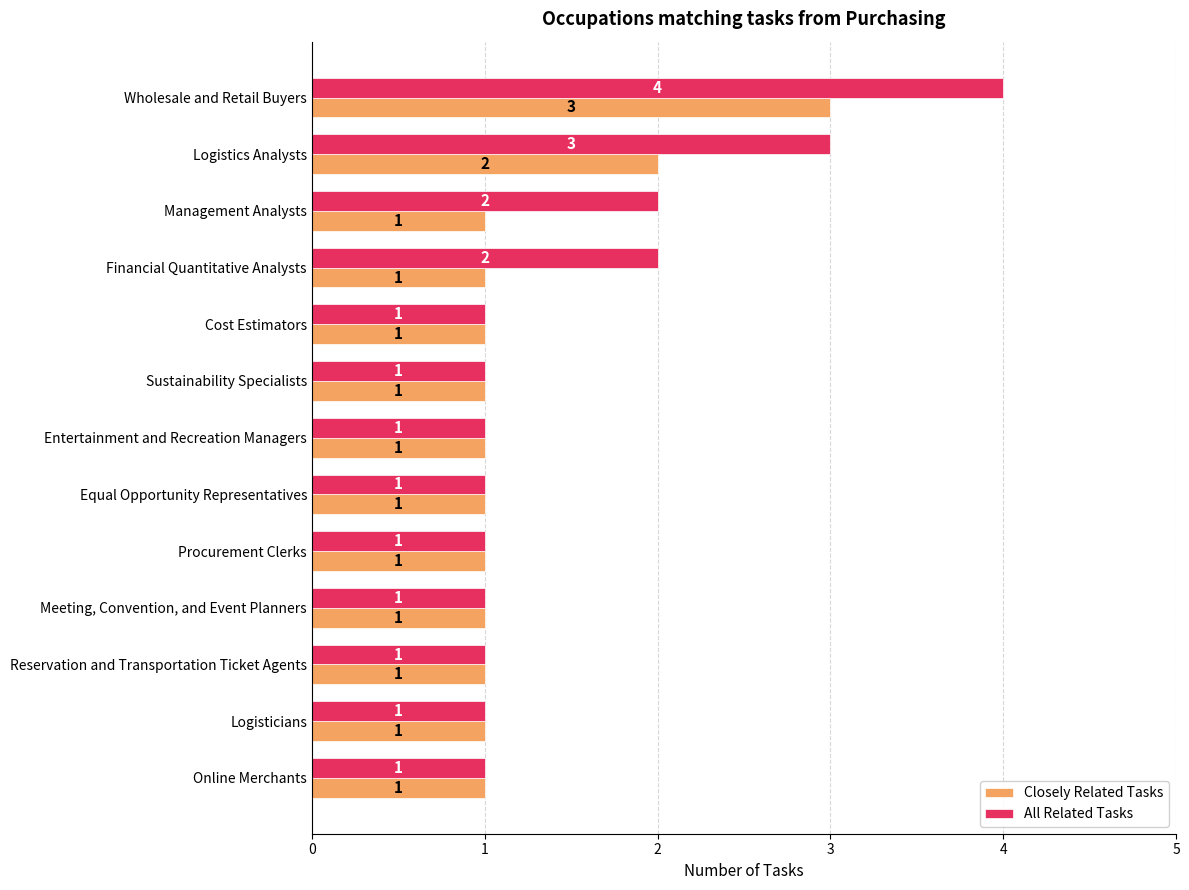

What is the sum of all Closely Related Tasks values?

16